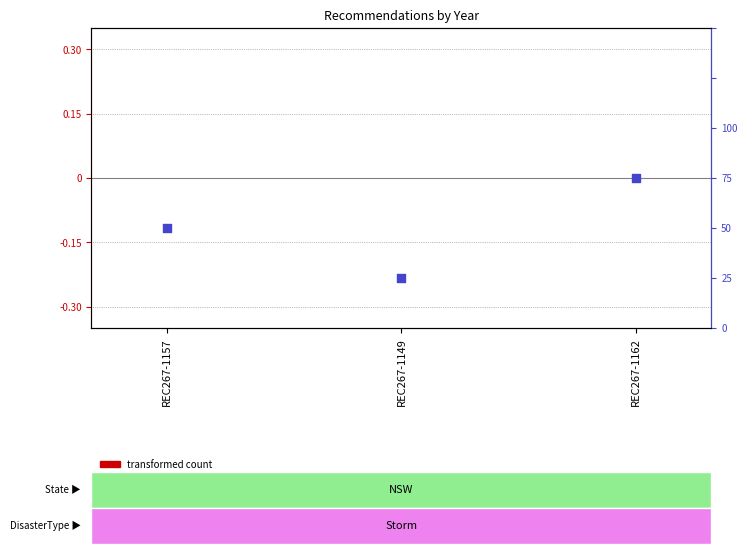

Which series has the widest spread of Y values?

percentile rank within the sample